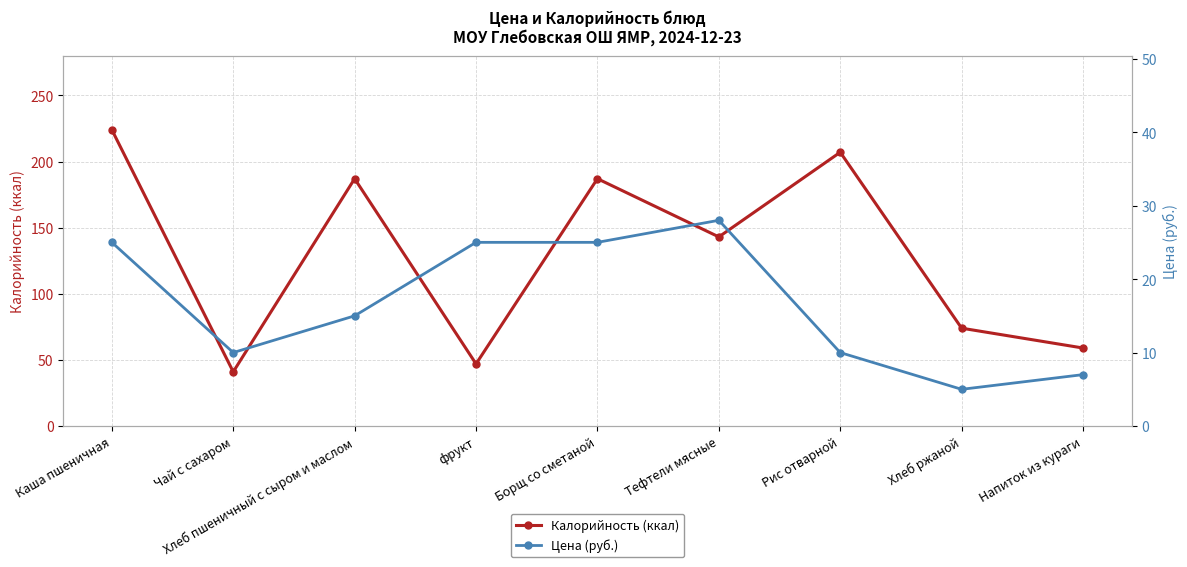

How many values in the Цена (руб.) series exceed 15?

4